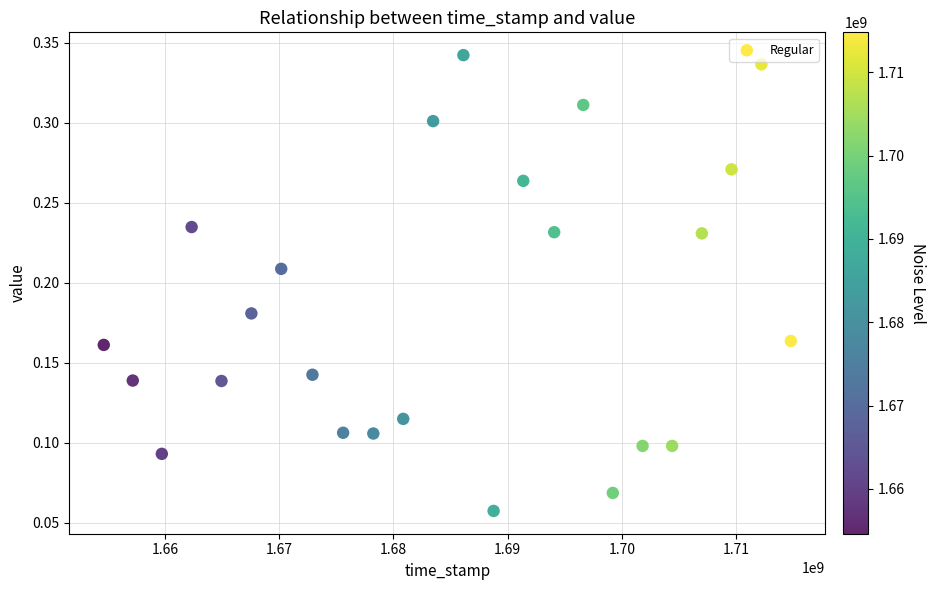

What is the range of X values (max minus min)?

60170642.0